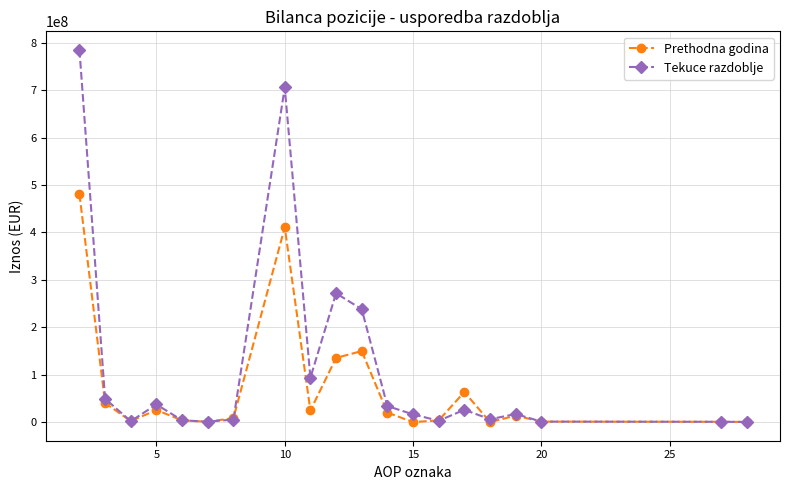

True or false: Prethodna godina has more than 0 points higher than both neighbors.

True